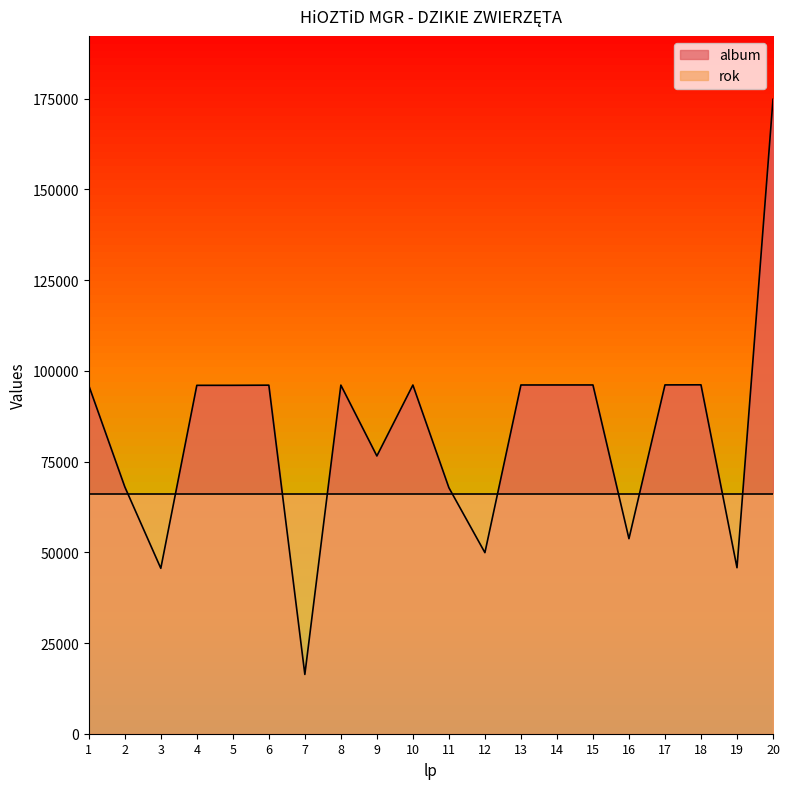

How many points are higher than both their immediate neighbors (excluding endpoints)?

5